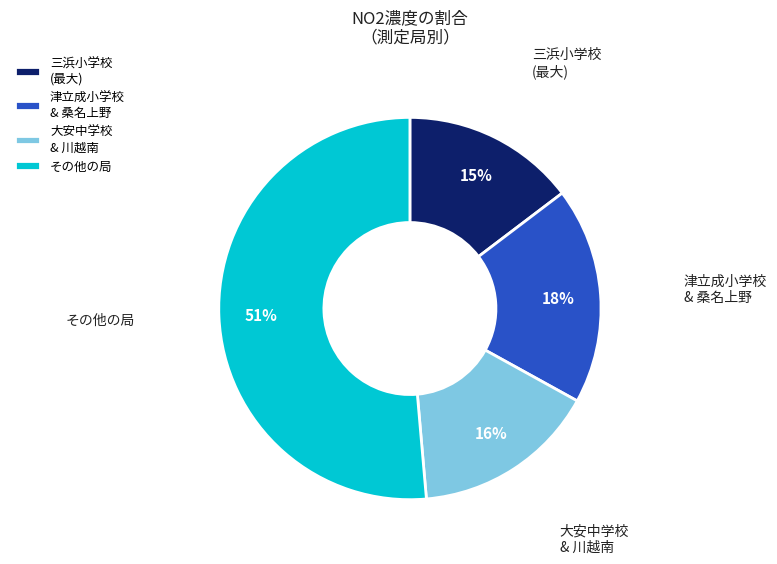

To the nearest percent, what is the difference between the 津立成小学校 & 桑名上野 and その他の局 slice percentages?

33%